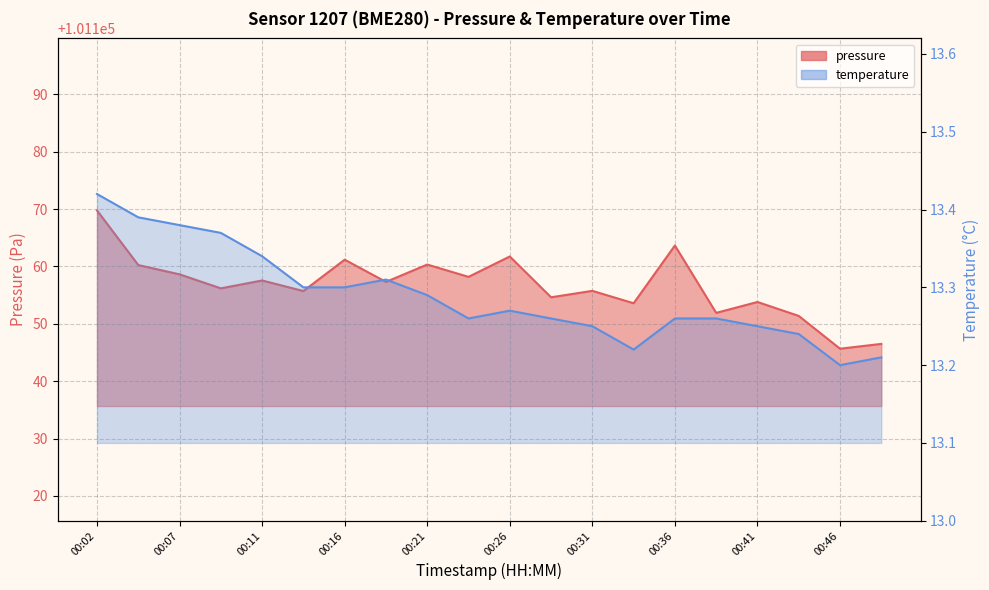

How many lines are shown in the chart?

2